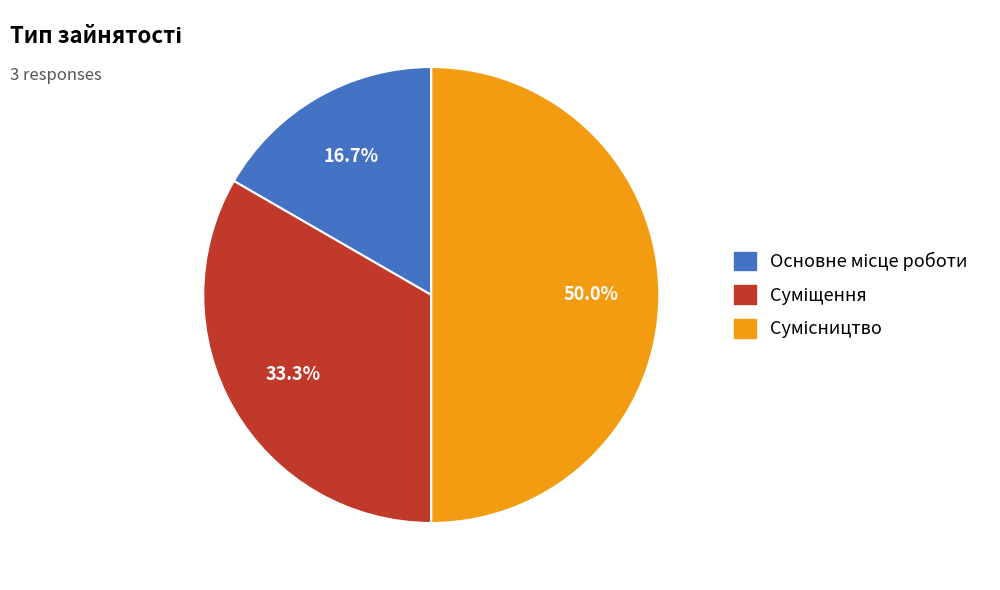

What percentage is the Сумісництво slice, to the nearest percent?

50%